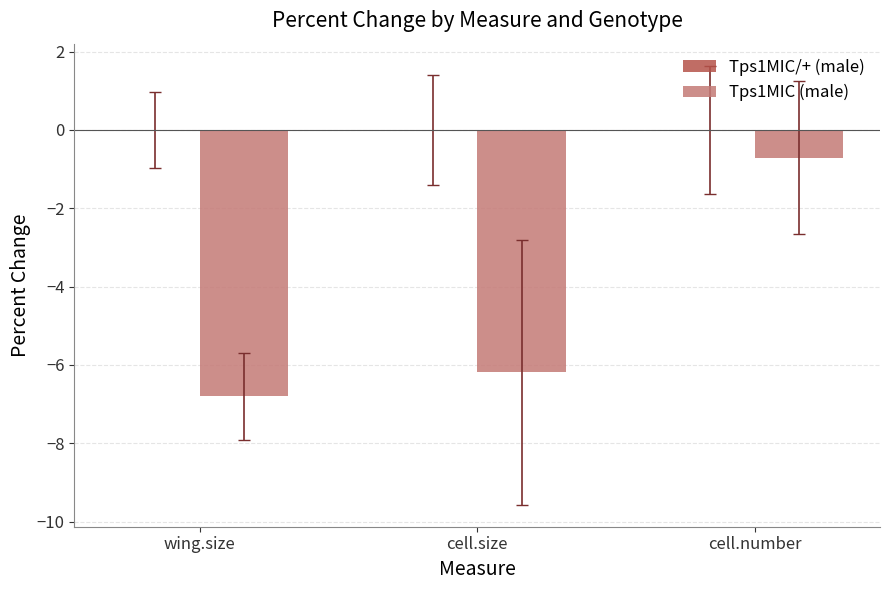

True or false: Tps1MIC (male) has a value of -6.8 at wing.size.

True